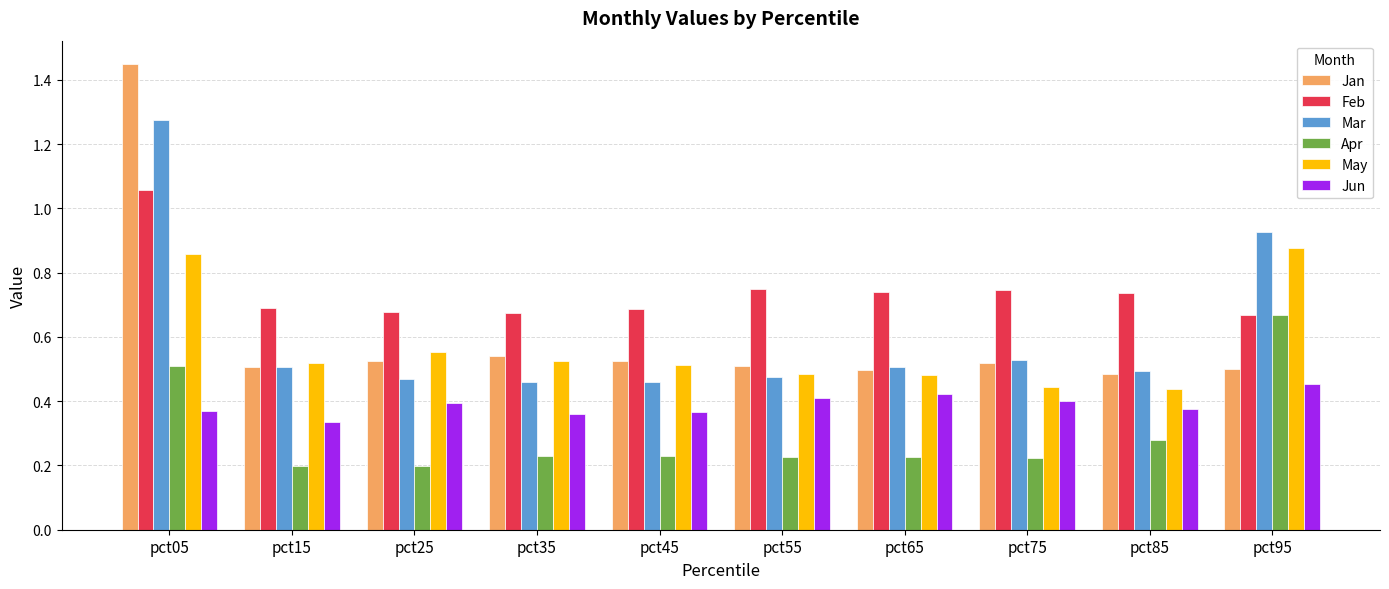

Which series has the widest spread of values?

Jan